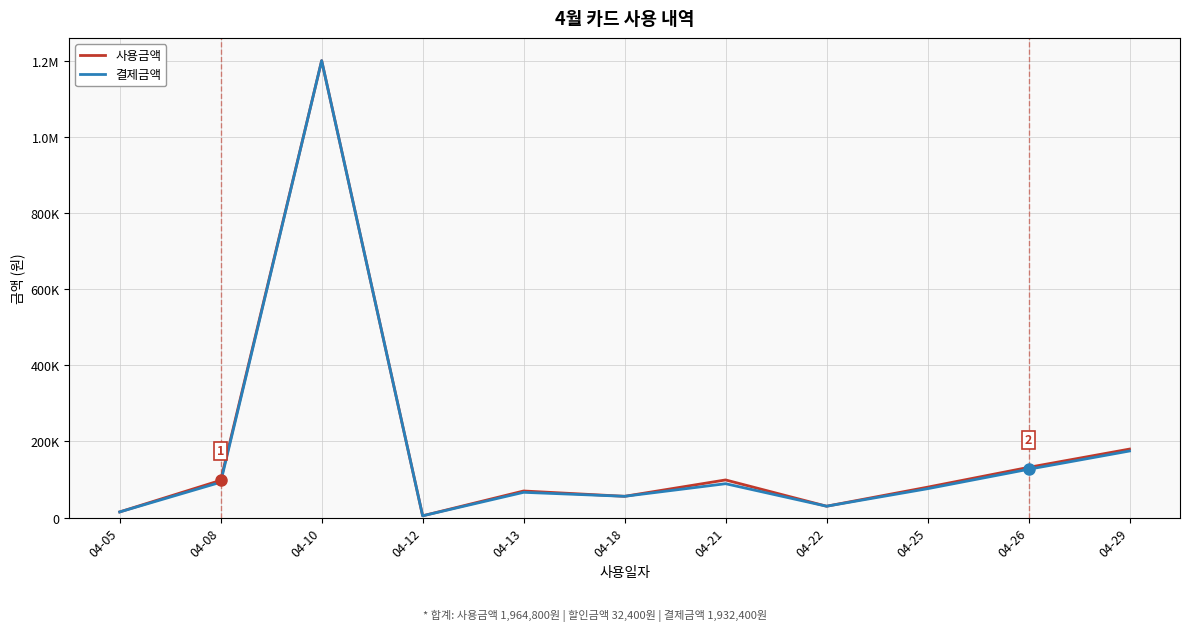

Between 04-25 and 04-29, which series saw the biggest shift?

사용금액